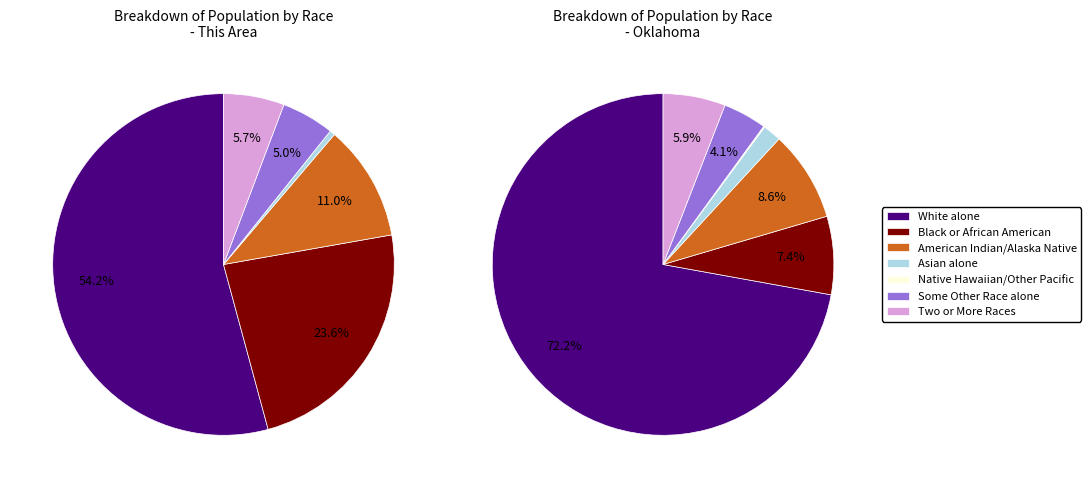

To the nearest percent, what is the difference between the Some Other Race alone and Native Hawaiian and Other Pacific slice percentages?

5%